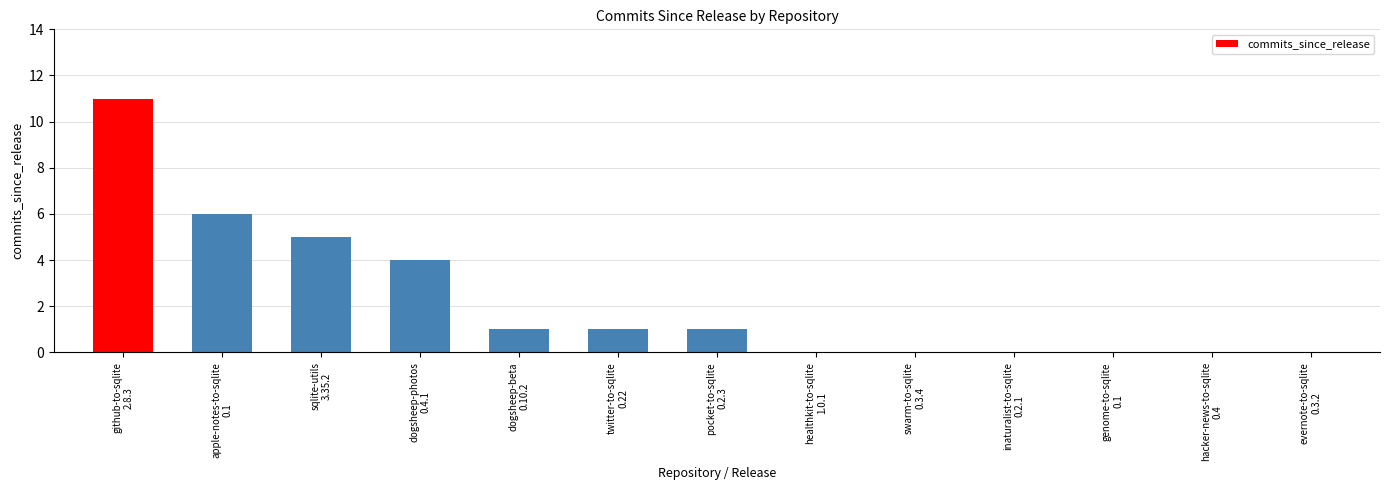

Reading left to right, transcribe all the data shown in this chart.

11	6	5	4	1	1	1	0	0	0	0	0	0